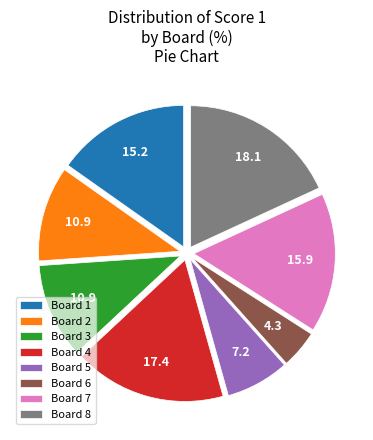

Is the sum of Board 2 and Board 1 greater than half?

No